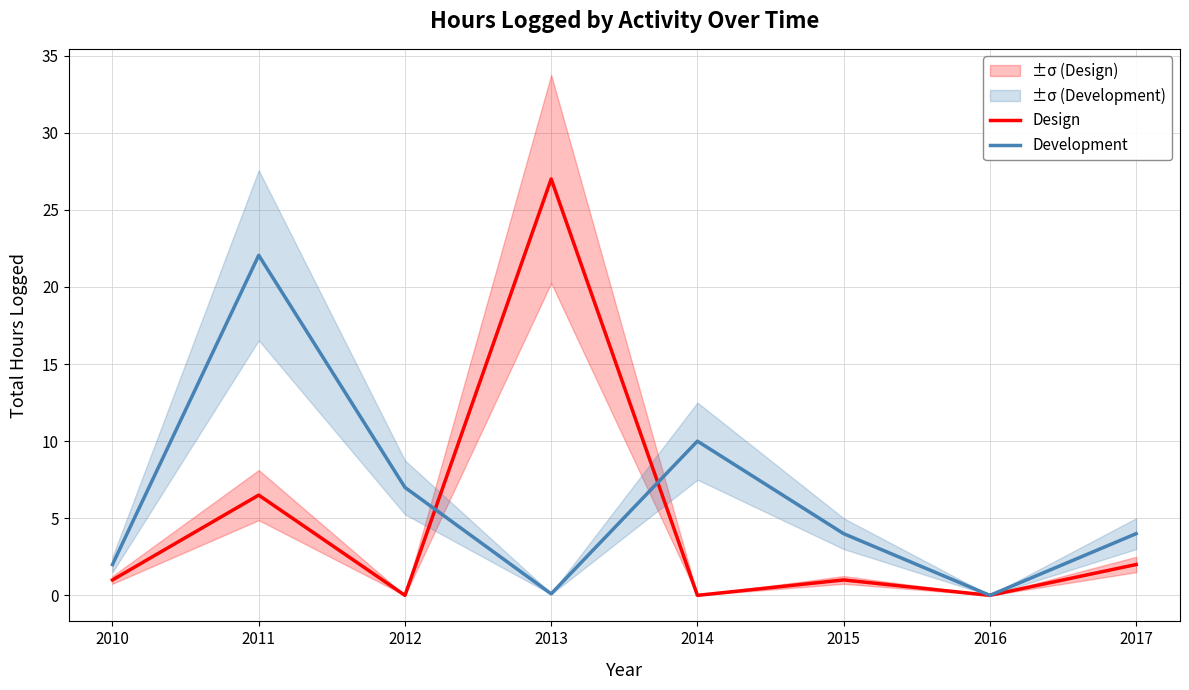

At which category does Design reach its first local valley?

2012